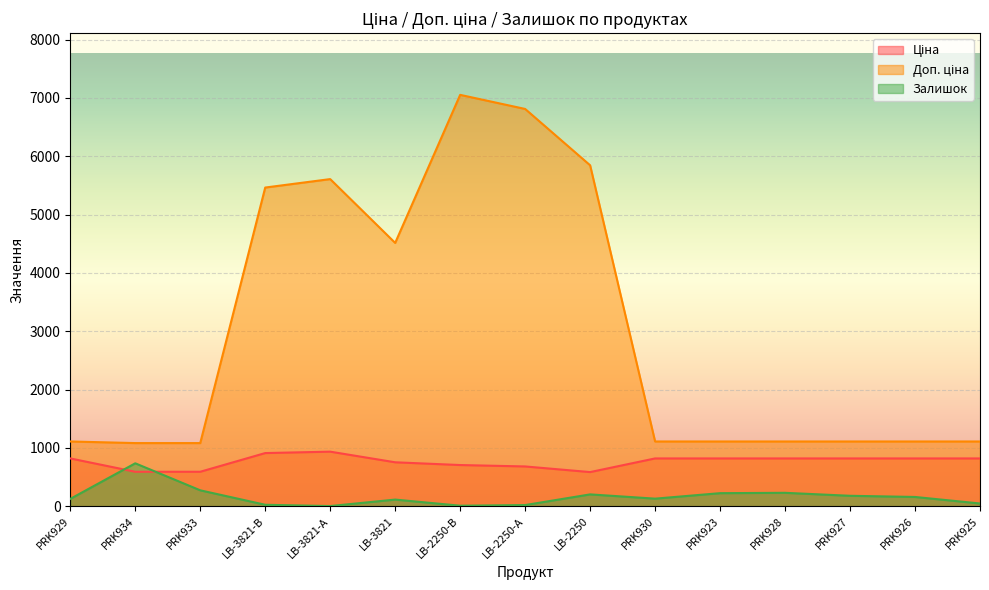

What value does the Залишок series have at PRK927?

178.0